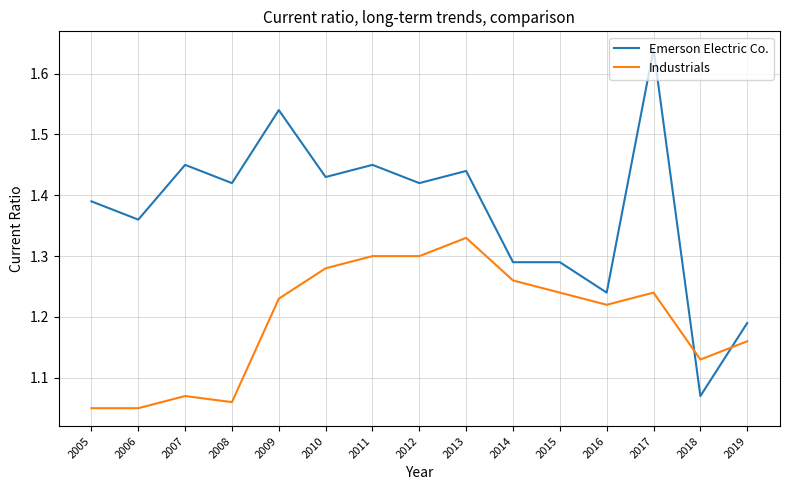

True or false: Emerson Electric Co. and Industrials intersect in this chart.

True